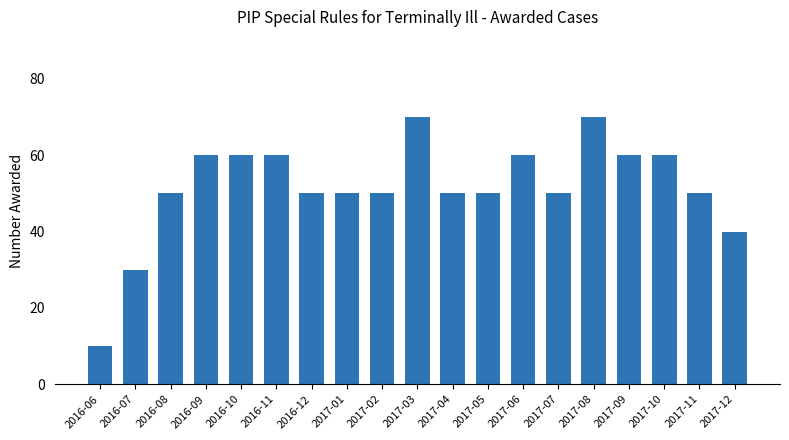

Is it true that the value at 2016-06 is 17?

False